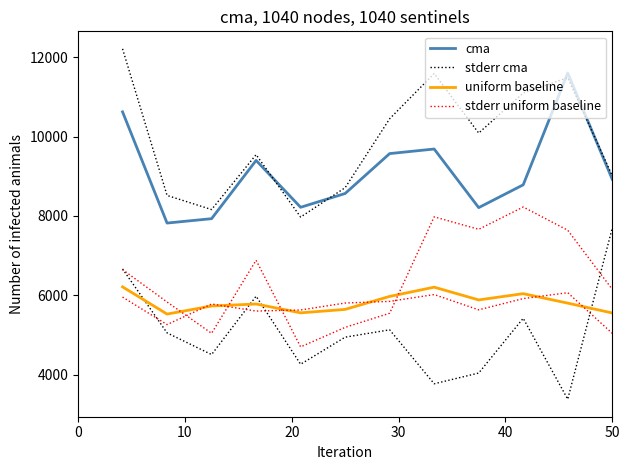

Which series has the largest total across all categories?

stderr cma